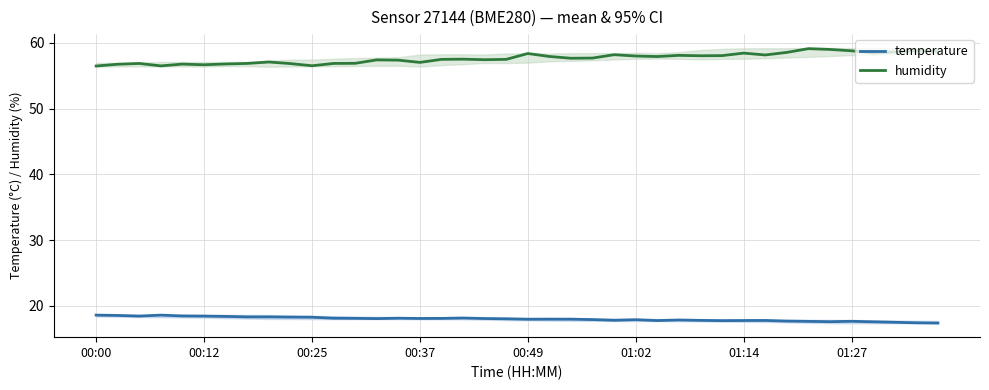

How many lines are shown in the chart?

2